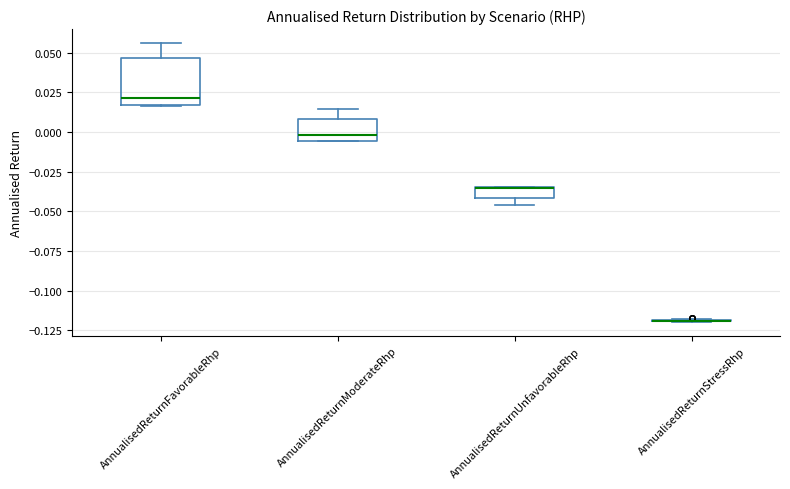

Where does the upper whisker of the box for AnnualisedReturnFavorableRhp end on the y-axis? The values are not printed on the chart, so give them approximately, as read against the axis.

0.055